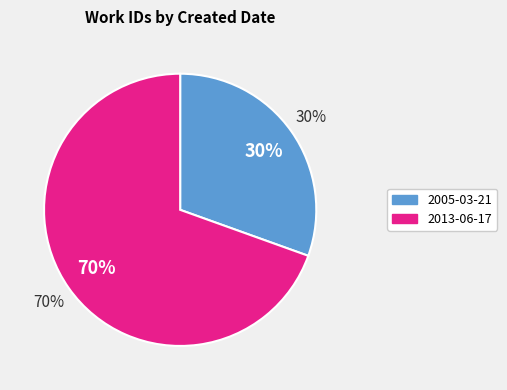

Combined, what portion of the pie is 2013-06-17 and 2005-03-21?

100.0%